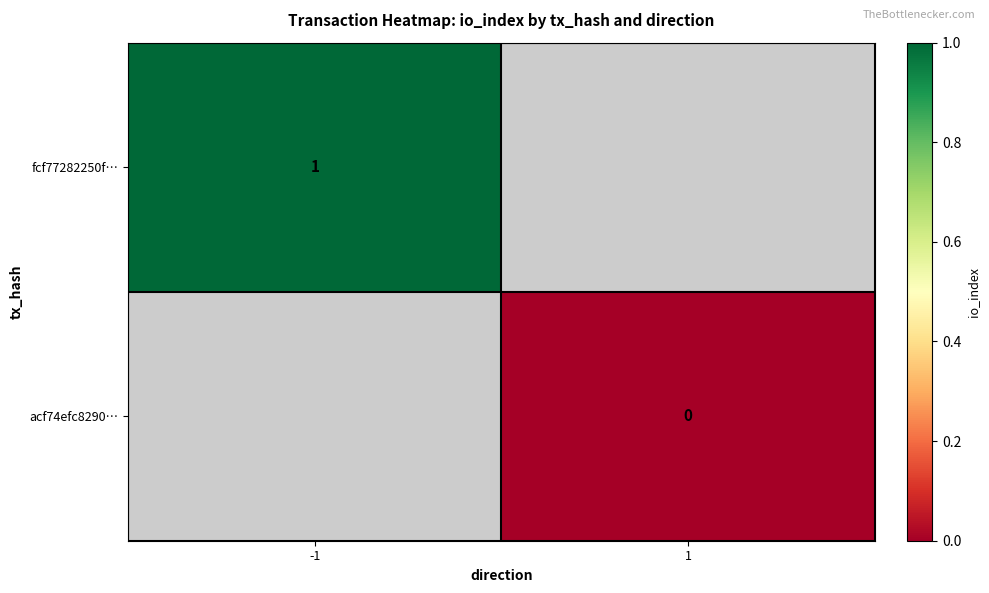

Is the value of acf74efc8290… at 1 greater than the value of fcf77282250f… at -1?

No